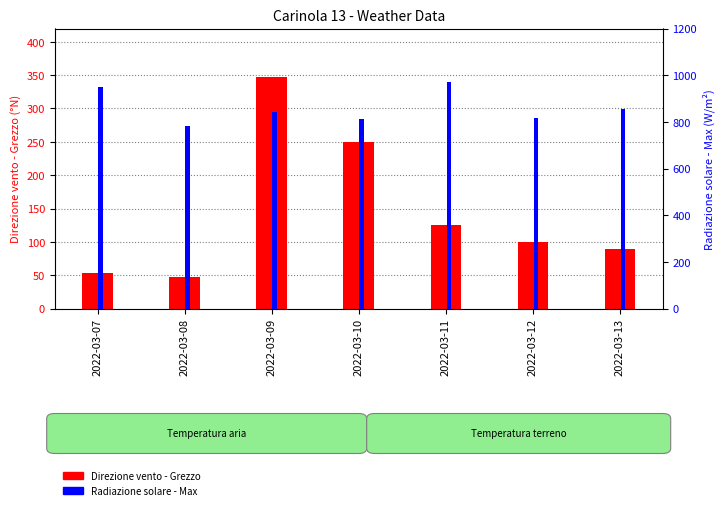

At how many categories does at least one series exceed 968?

1